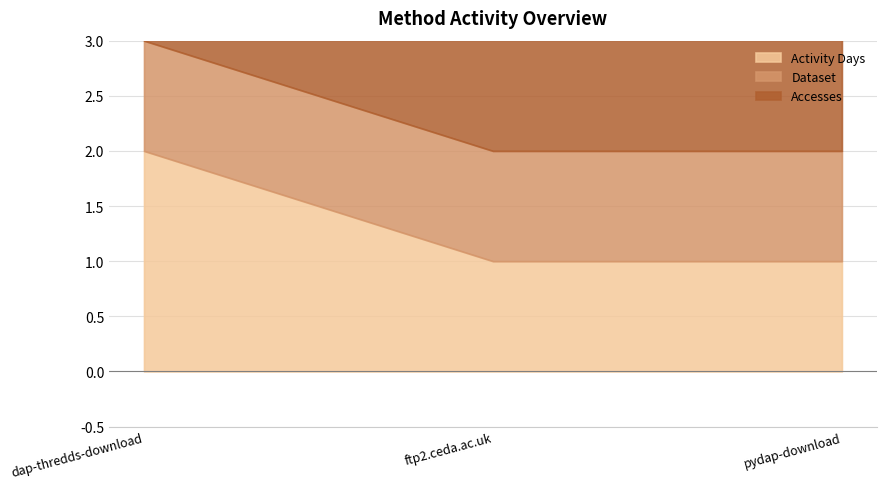

Rank the series by their maximum value, from highest to lowest.

Activity Days, Accesses, Dataset